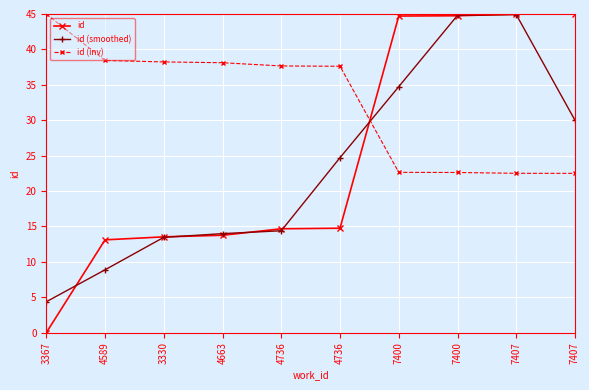

At which category is the sum across all series the highest?

7407